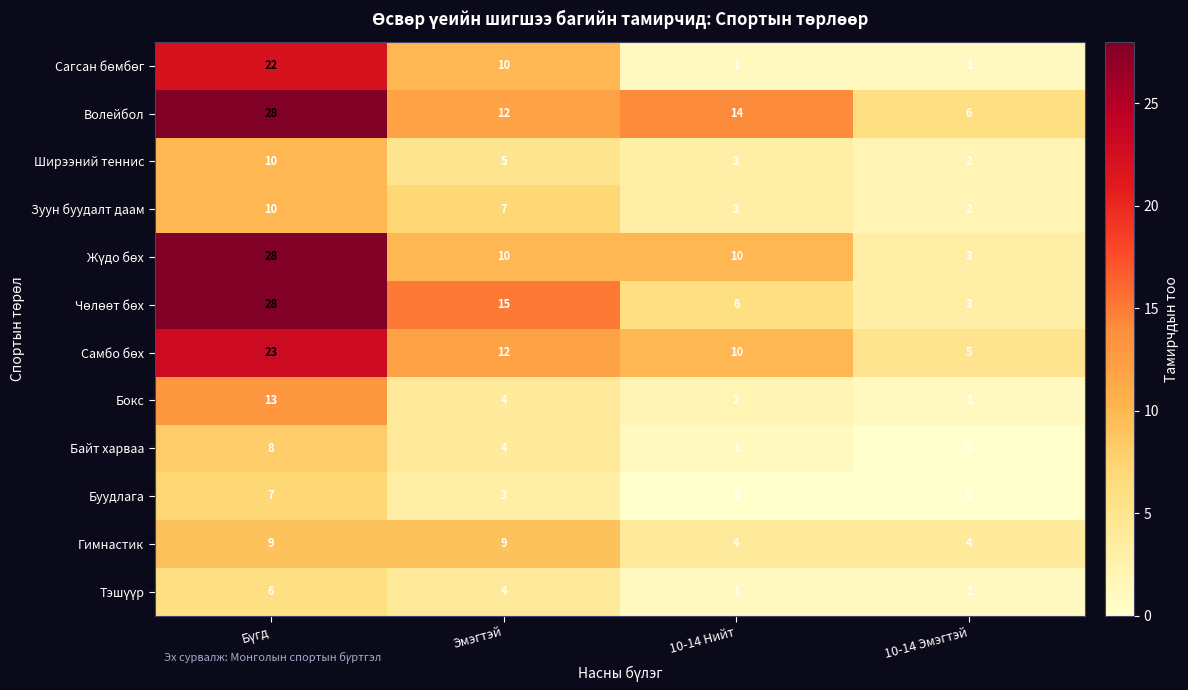

Where is Байт харваа nearest to the value 4?

Эмэгтэй